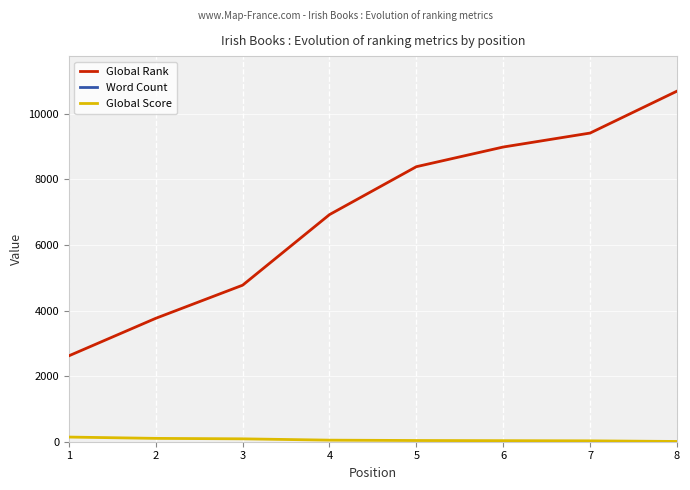

Rank the categories by Word Count value from highest to lowest.

2, 3, 4, 5, 6, 7, 8, 1